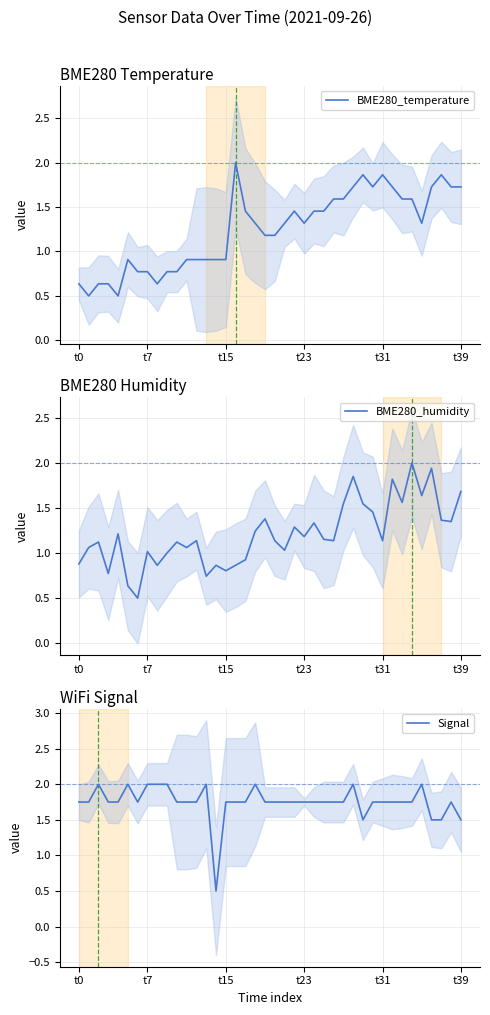

How many data points in Signal are less than 1?

1